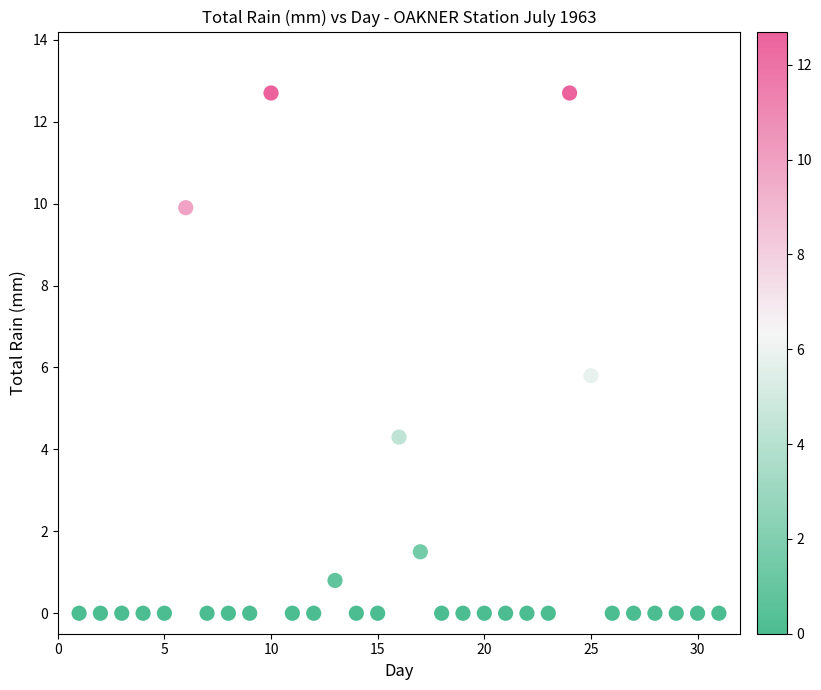

What Y value in the scatter plot is closest to 6?

5.8